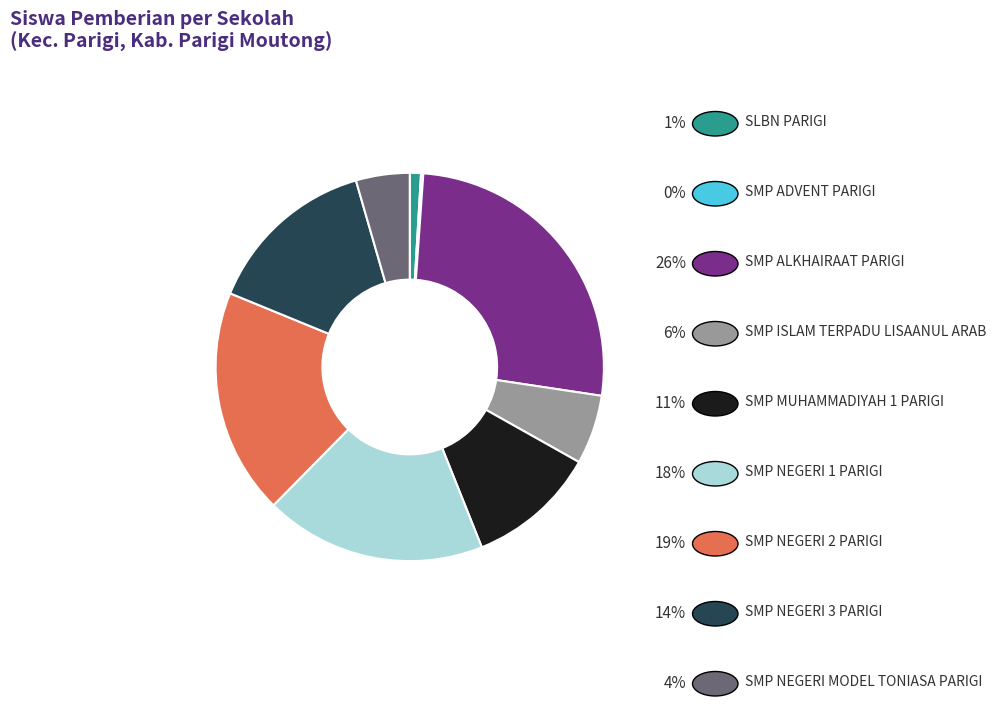

Is there a majority slice in this chart?

No